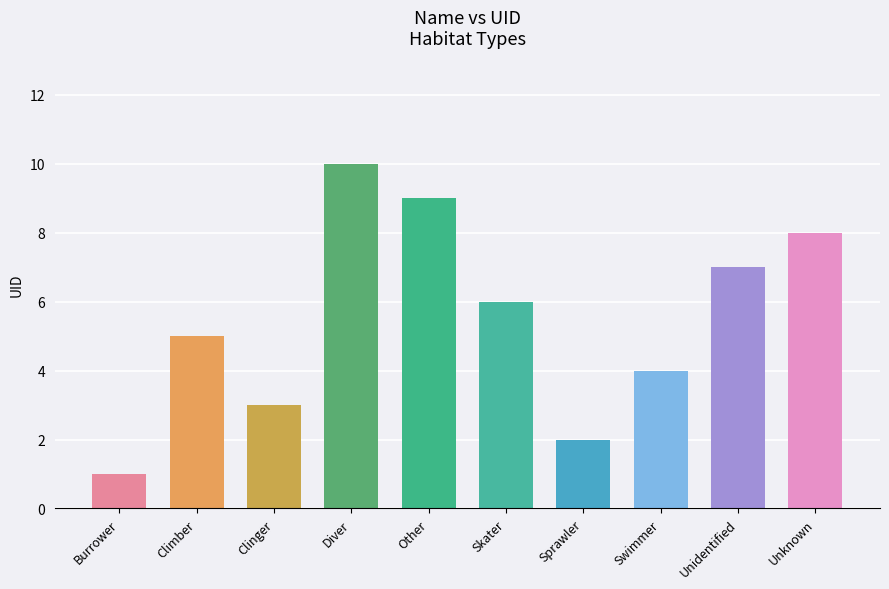

True or false: the data shows 7 at Swimmer.

False